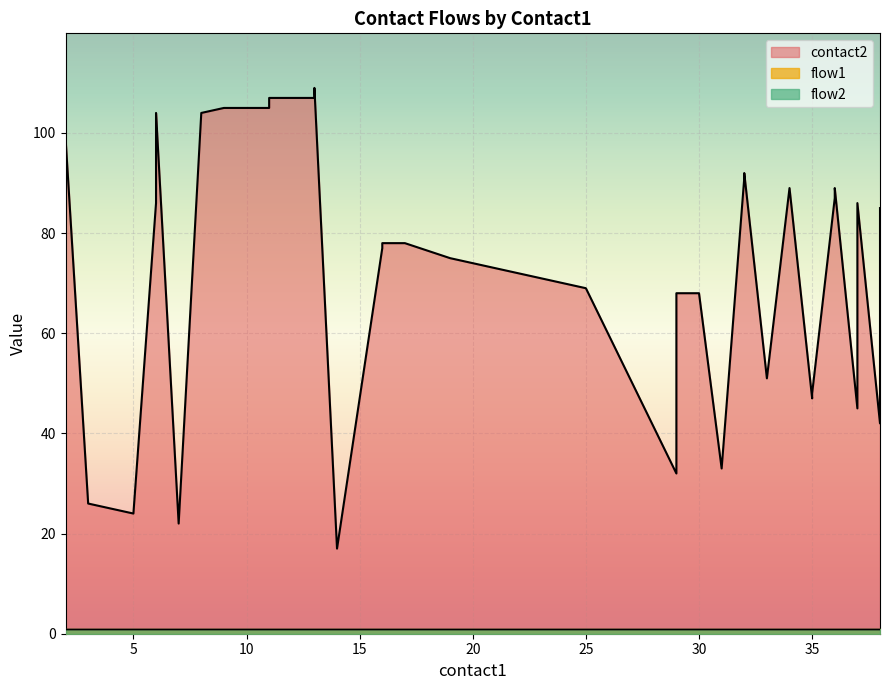

Where is contact2 nearest to the value 63?

29